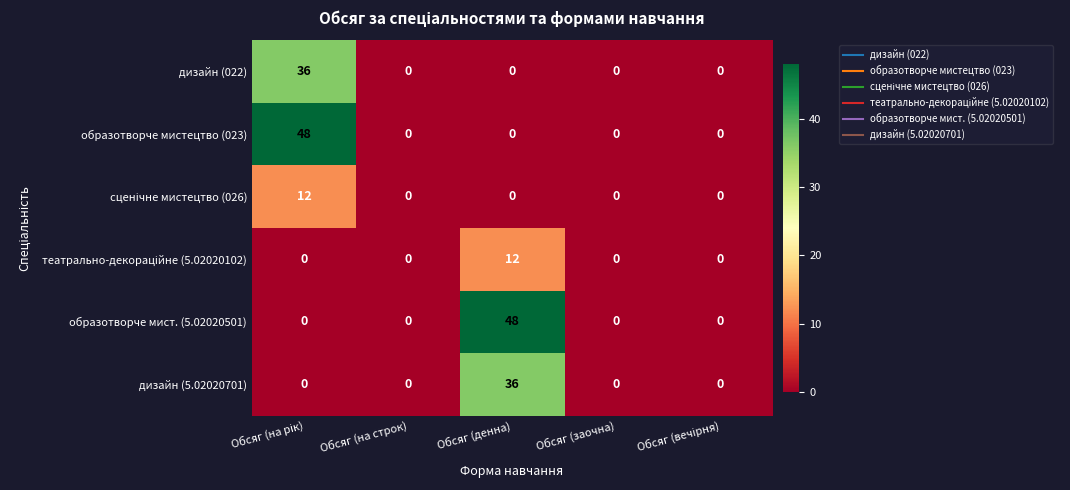

True or false: образотворче мистецтво (023) has a value of 0 at Обсяг (заочна).

True